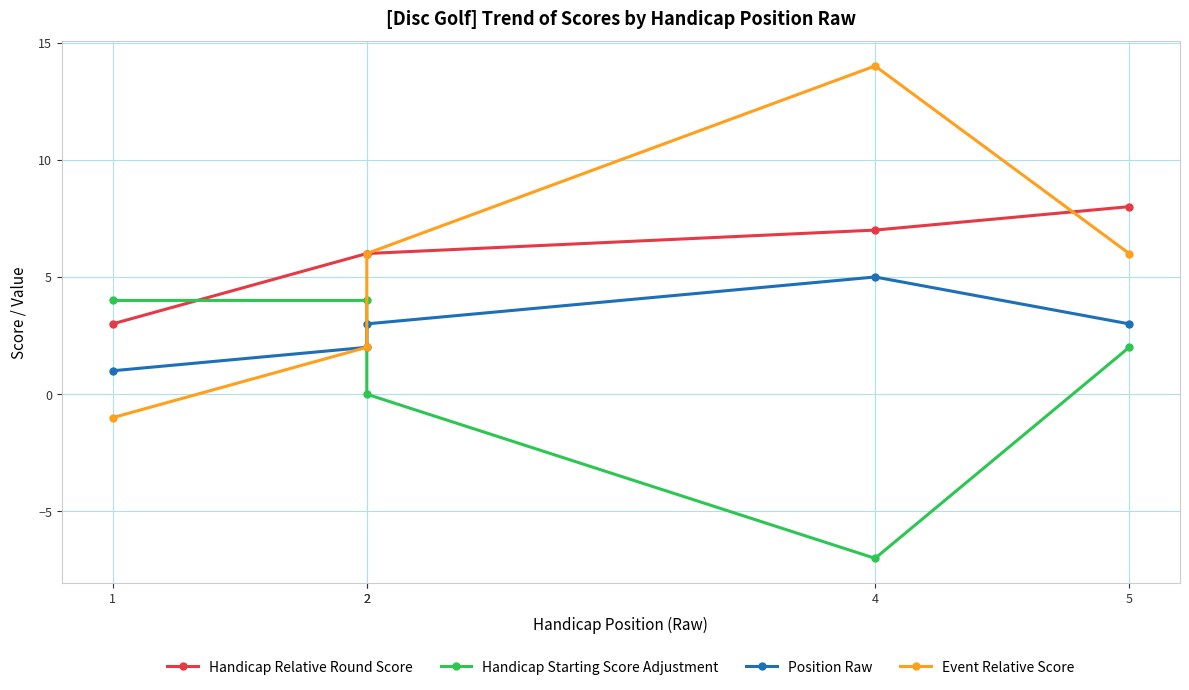

True or false: Event Relative Score has more than 1 points higher than both neighbors.

False